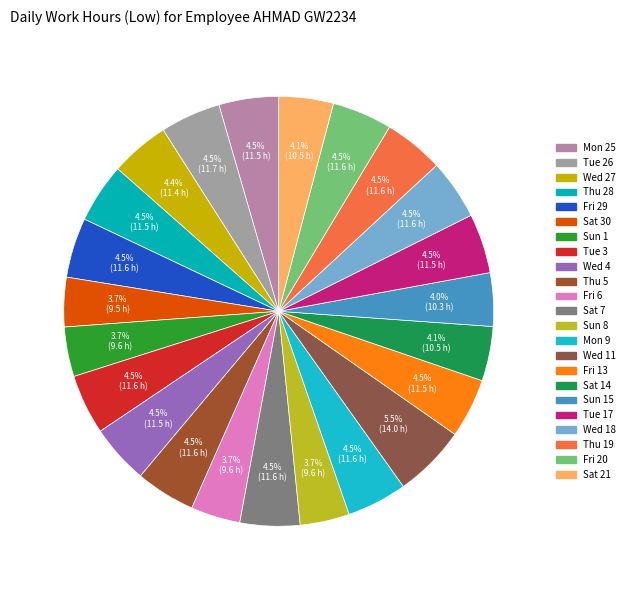

How many segments does this pie chart have?

23